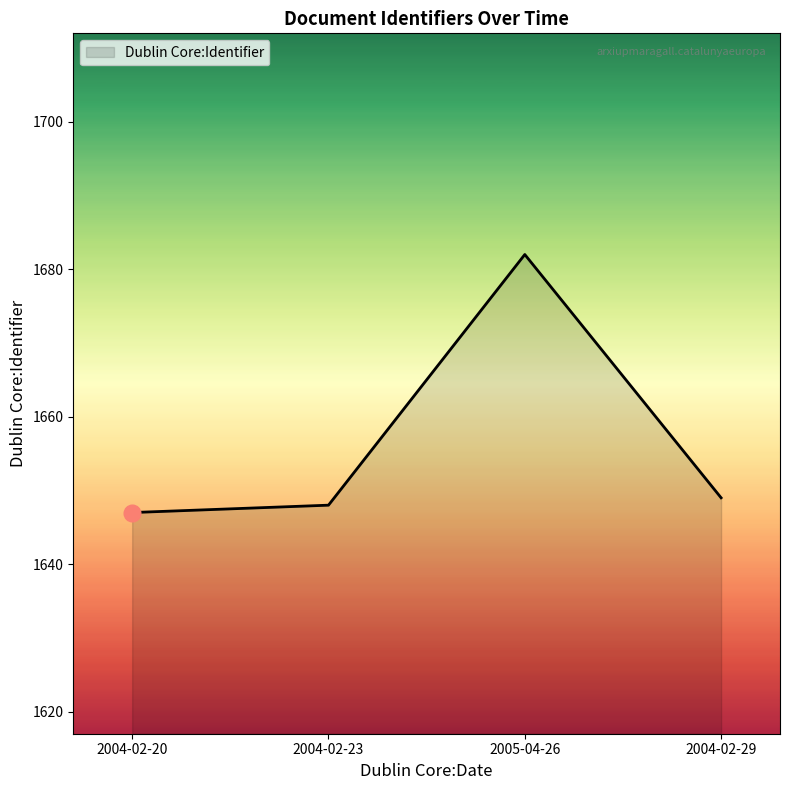

How many values are below 1649?

2